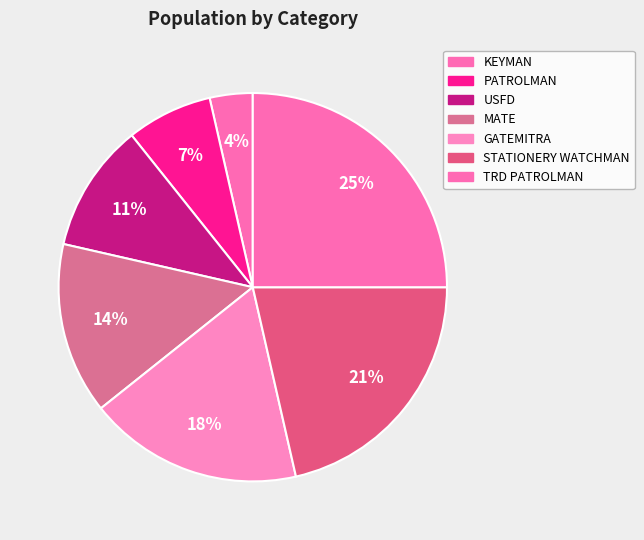

How many segments does this pie chart have?

7